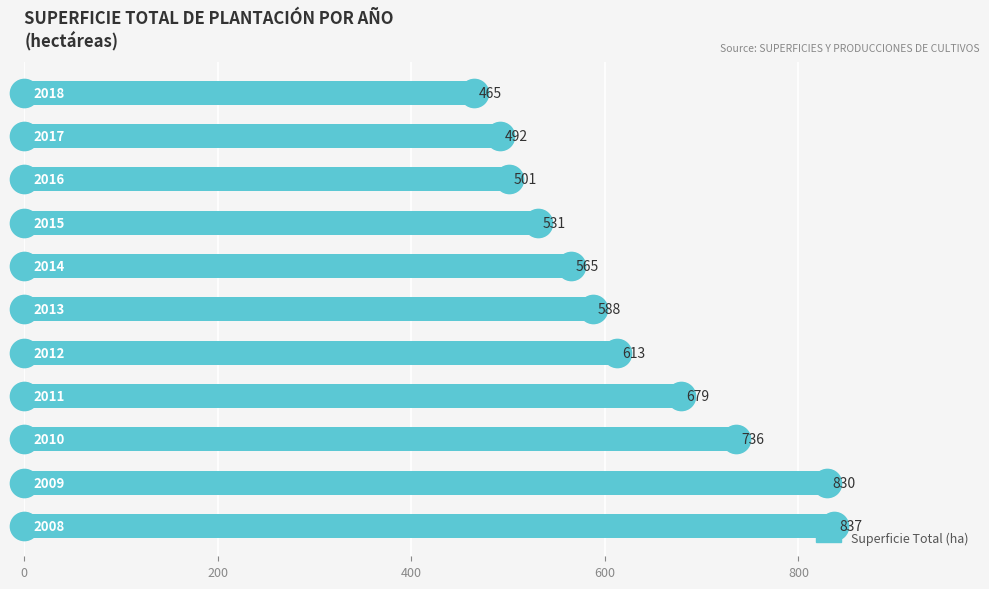

What is the sum of all values?

6837